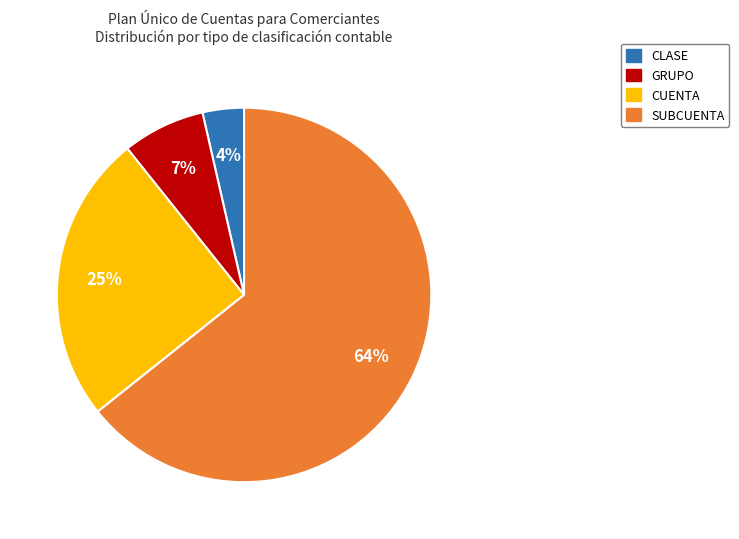

Which has a higher value, CUENTA or SUBCUENTA?

SUBCUENTA